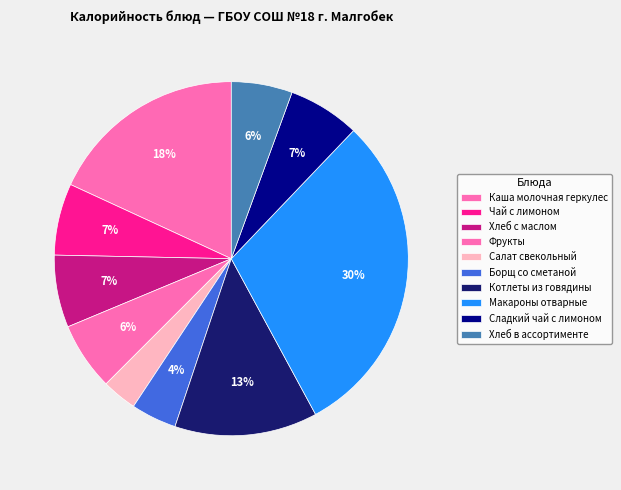

What percentage is the Котлеты из говядины slice, to the nearest percent?

13%